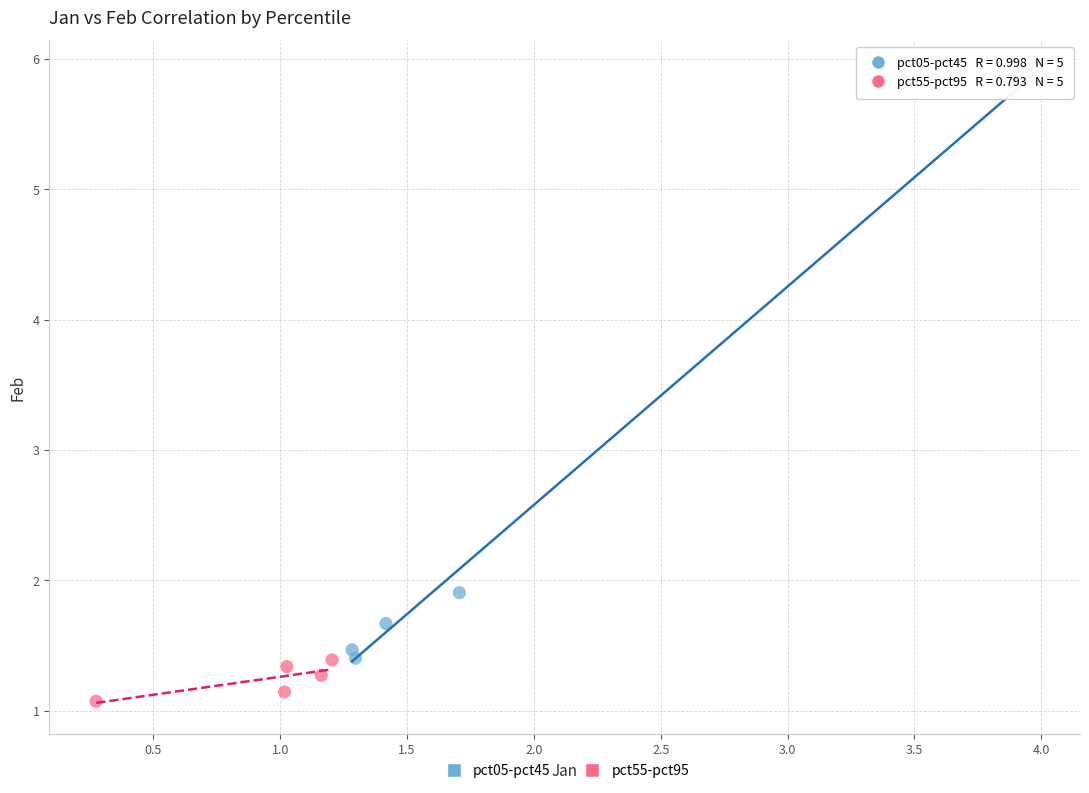

Which series reaches the minimum Y coordinate?

pct55-pct95